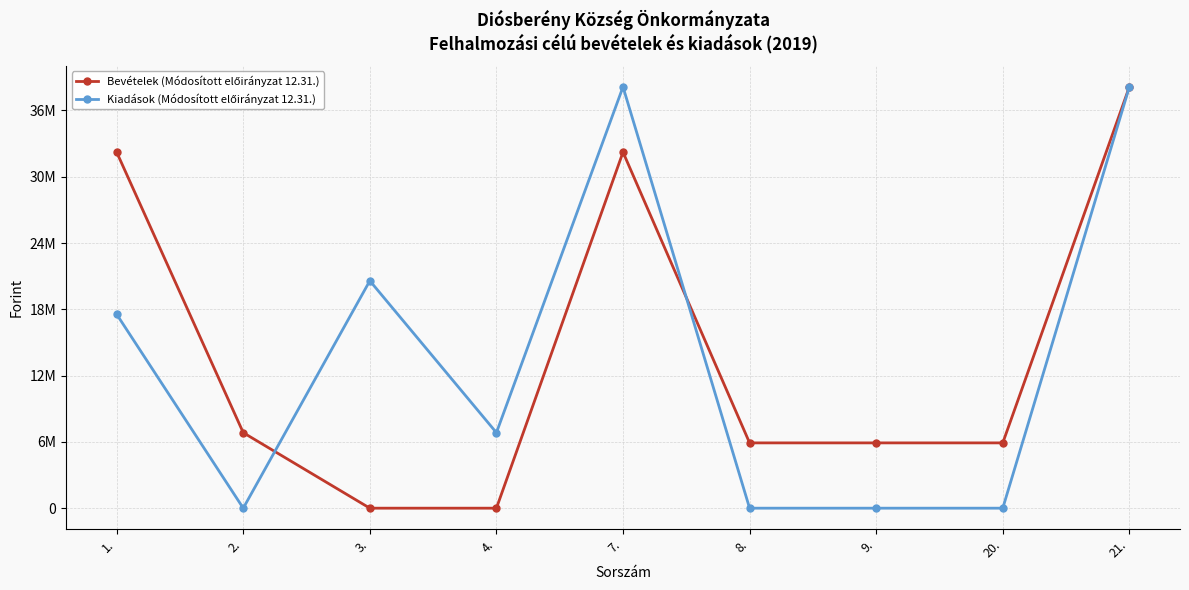

Between which two adjacent categories do Bevételek (Módosított előirányzat 12.31.) and Kiadások (Módosított előirányzat 12.31.) first intersect?

2. and 3.